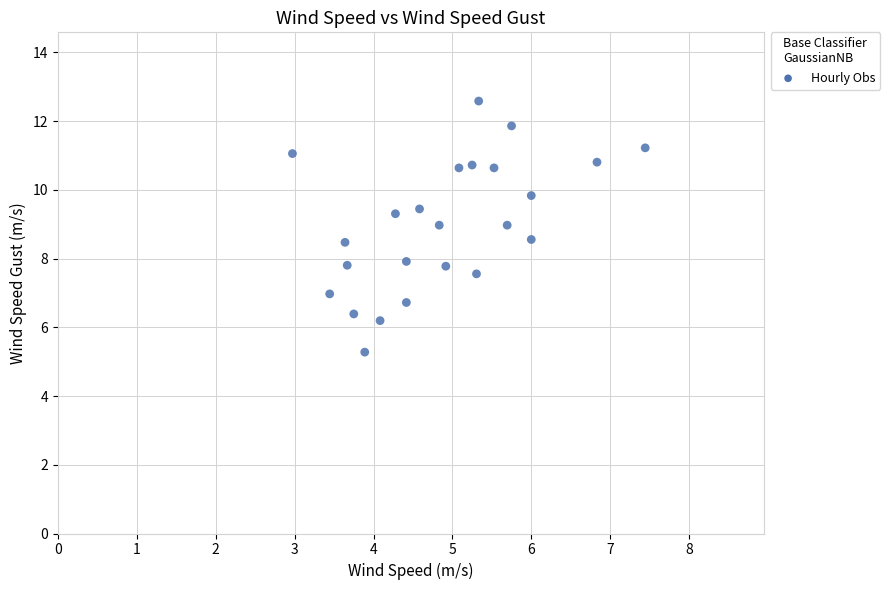

What is the range of Y values (max minus min)?

7.3